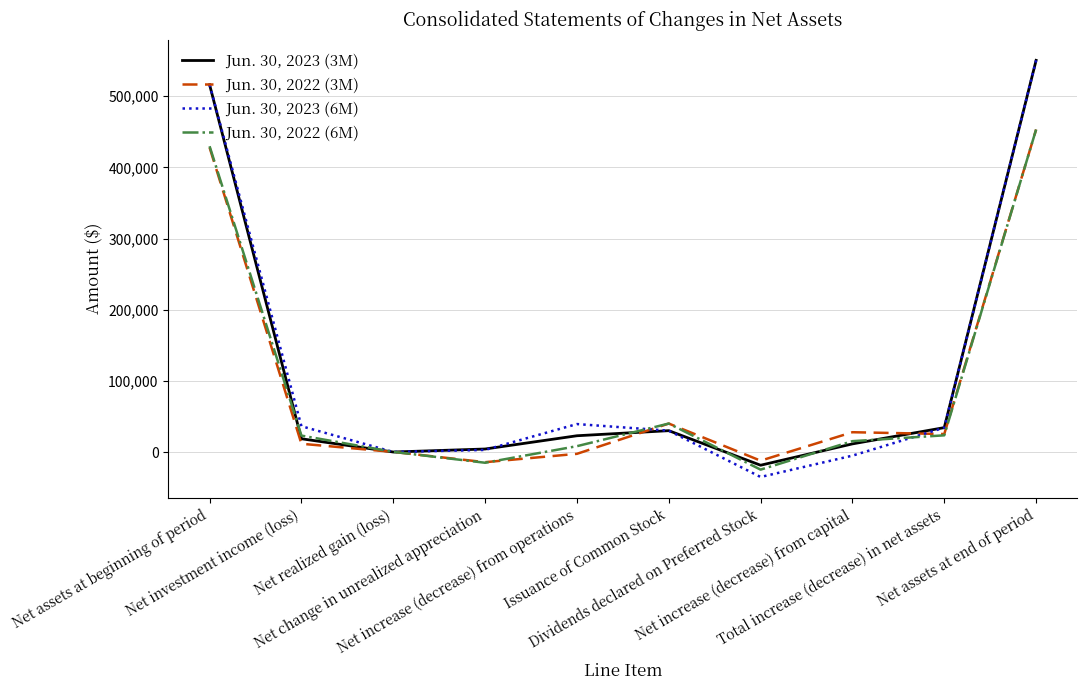

What is the greatest value displayed?

550410